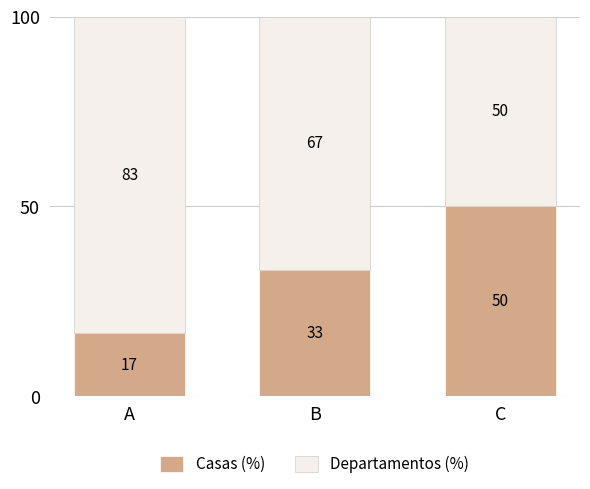

Rank the categories by Casas (%) value from lowest to highest.

A, B, C